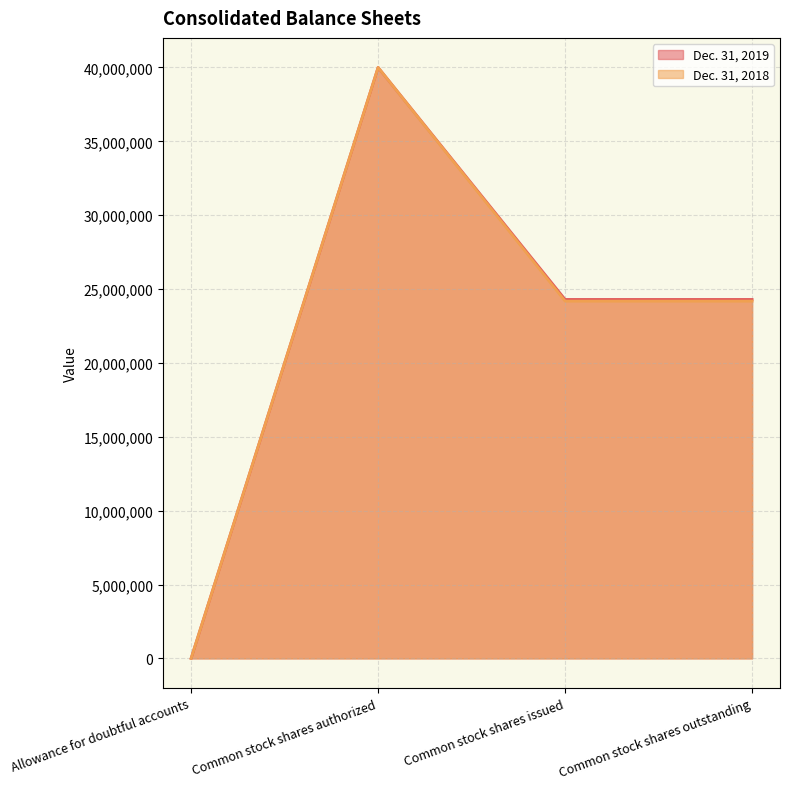

Rank the series by their maximum value, from highest to lowest.

Dec. 31, 2019, Dec. 31, 2018